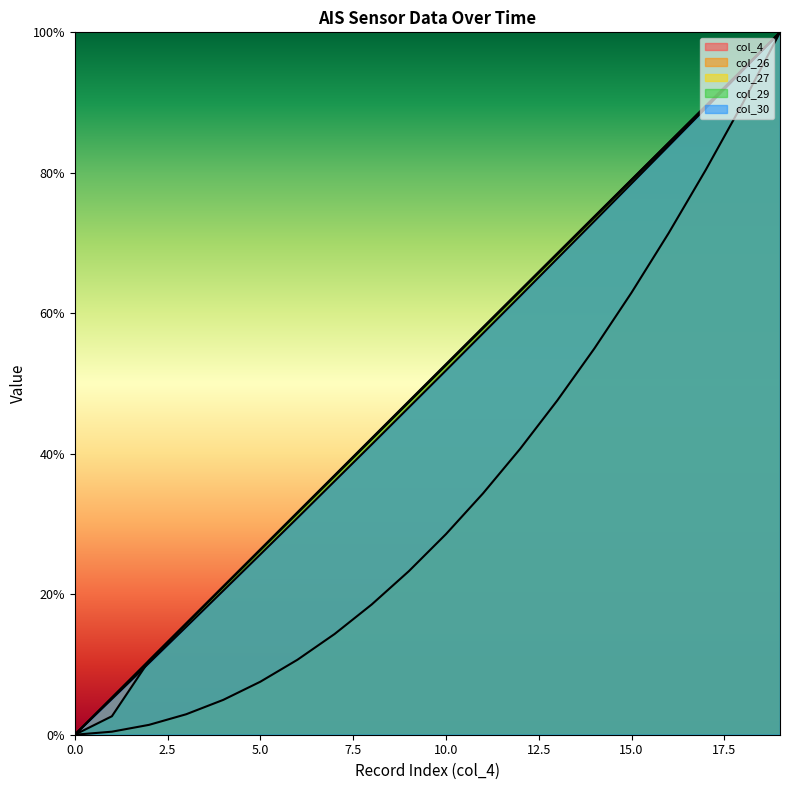

What are all the series names shown in the legend?

col_4, col_26, col_27, col_29, col_30